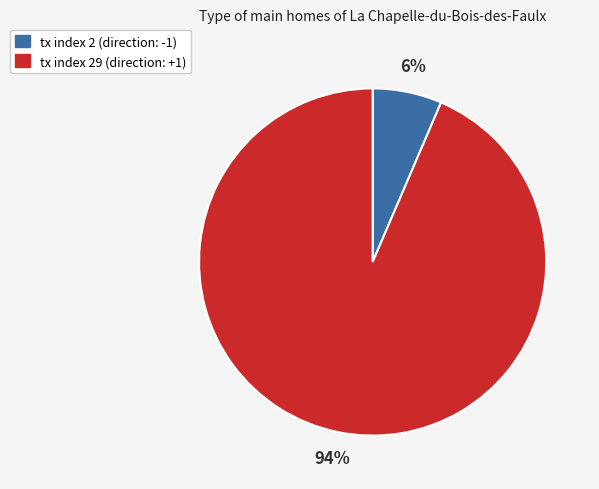

Is there any slice that represents more than half of the pie?

Yes